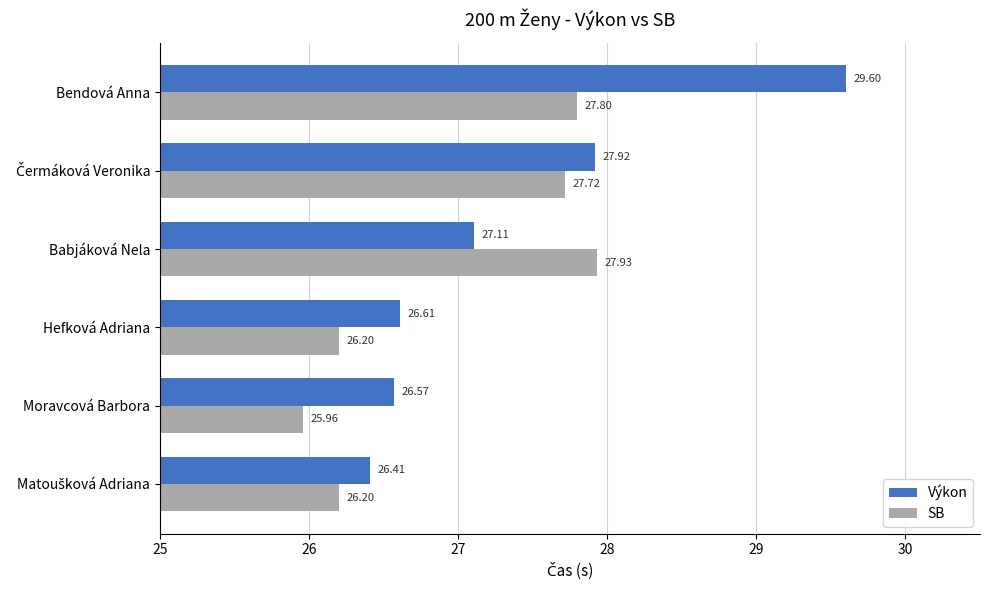

What are all the series names shown in the legend?

Výkon, SB